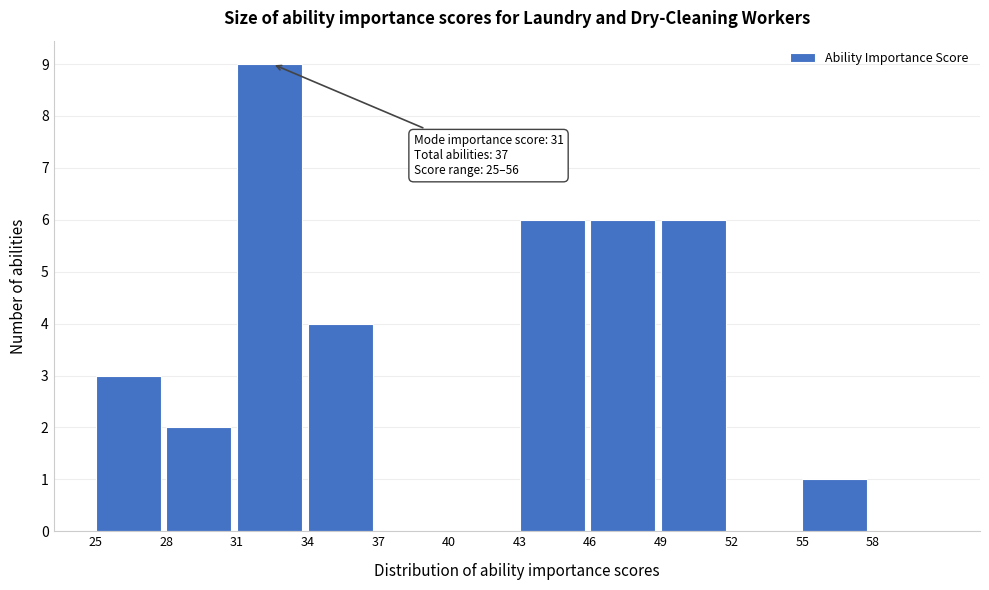

Over which range of the x-axis is the bar tallest?

31 to 34